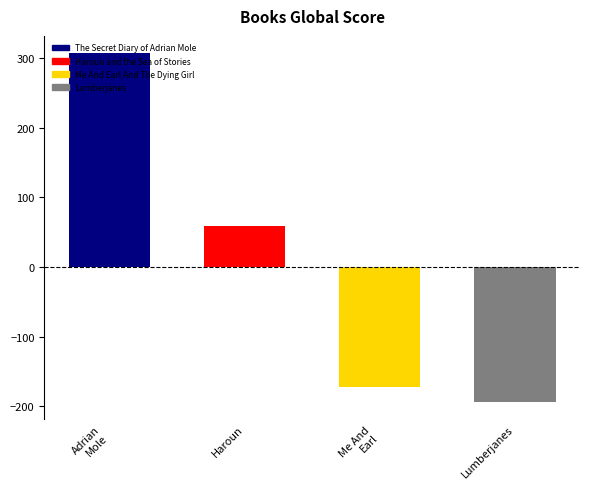

Does the chart contain any negative values?

Yes